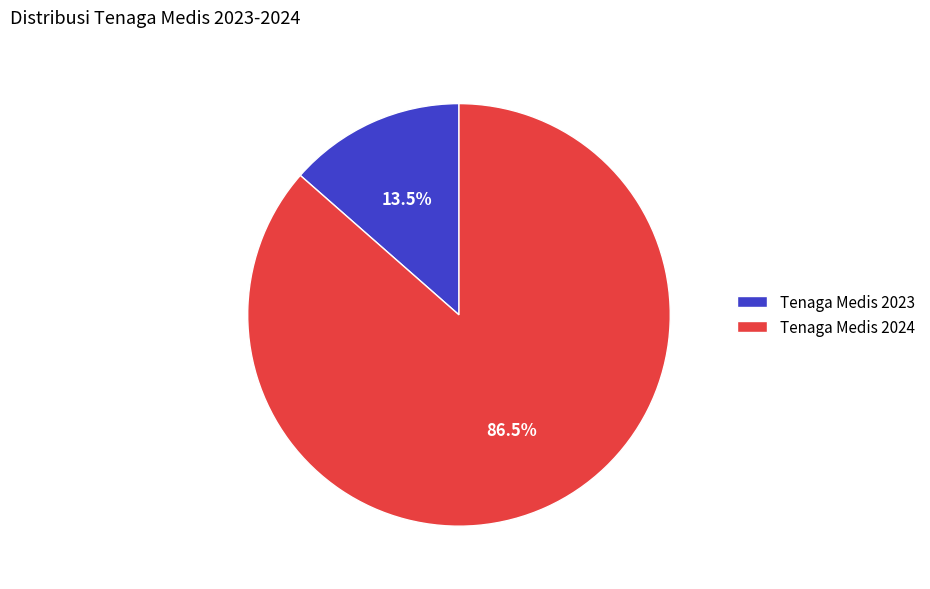

To the nearest percent, what is the combined percentage of Tenaga Medis 2024 and Tenaga Medis 2023?

100%